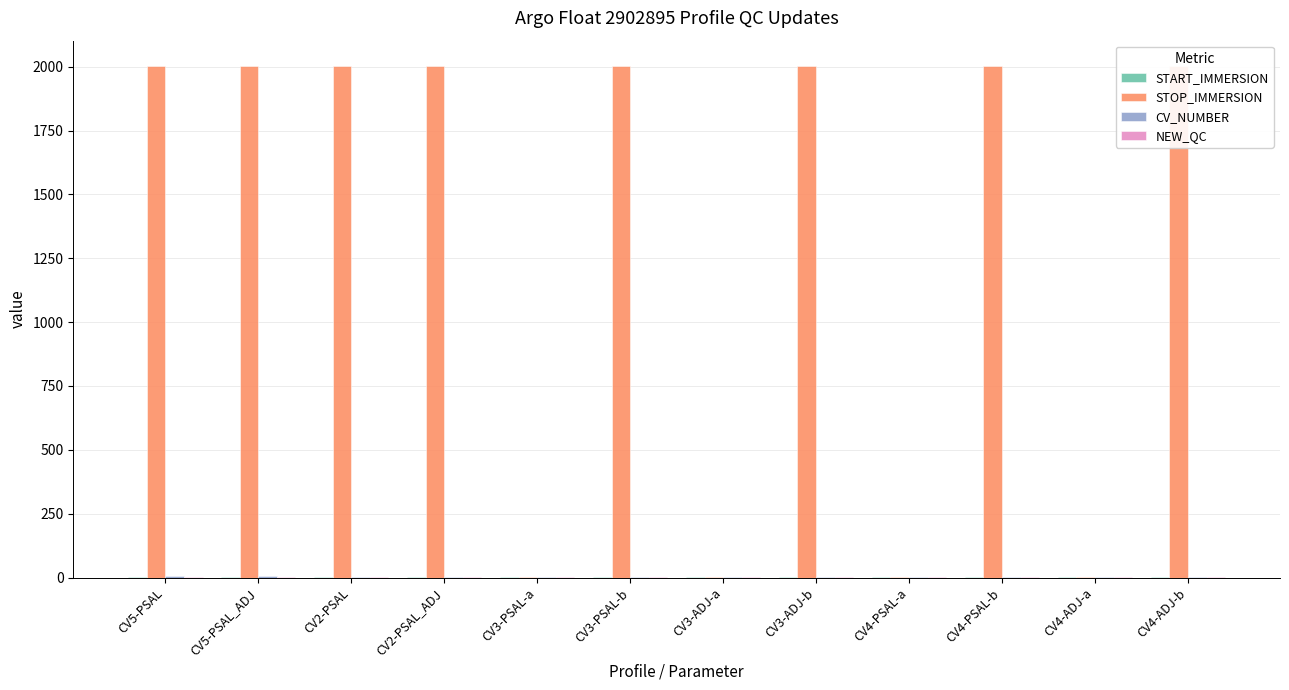

What is the sum of all STOP_IMMERSION values?

16017.2